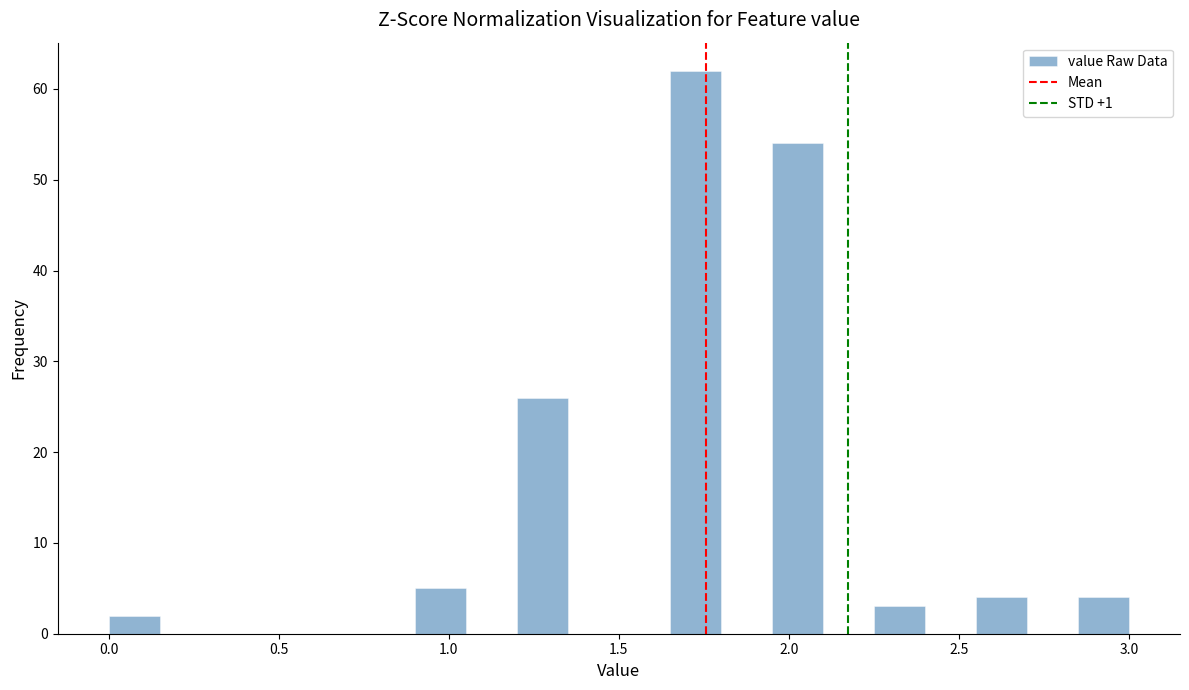

Around what value on the x-axis is the tallest bar? Give the approximate position of its centre, as read against the axis.

1.75